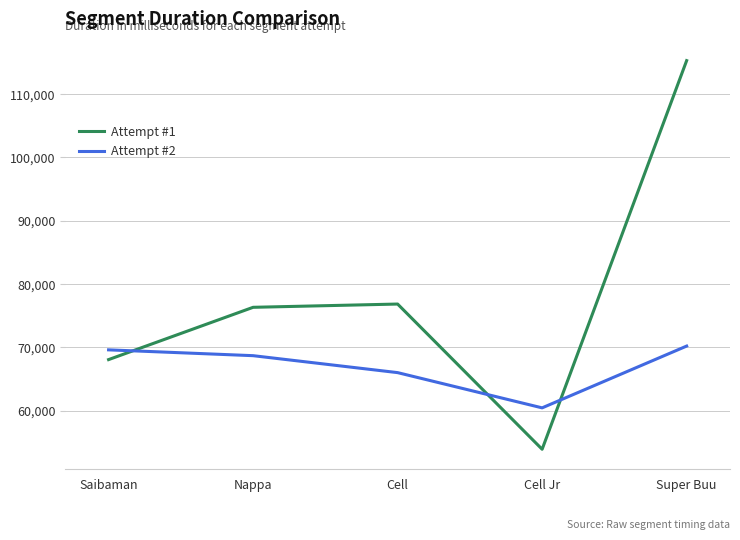

What is the highest value of the Attempt #1 series?

115288